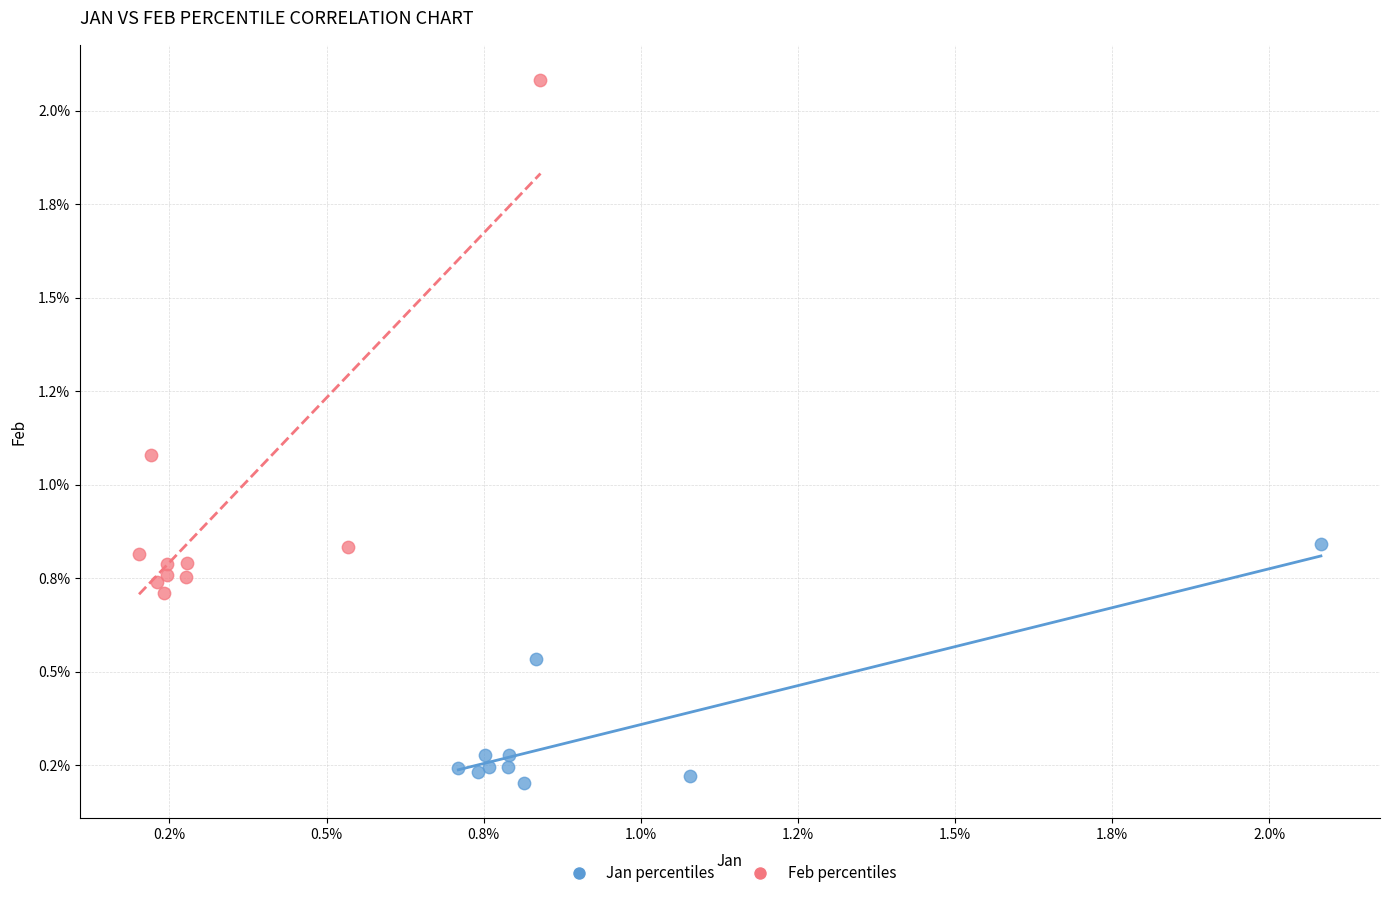

Which series reaches the maximum Y coordinate?

Feb percentiles